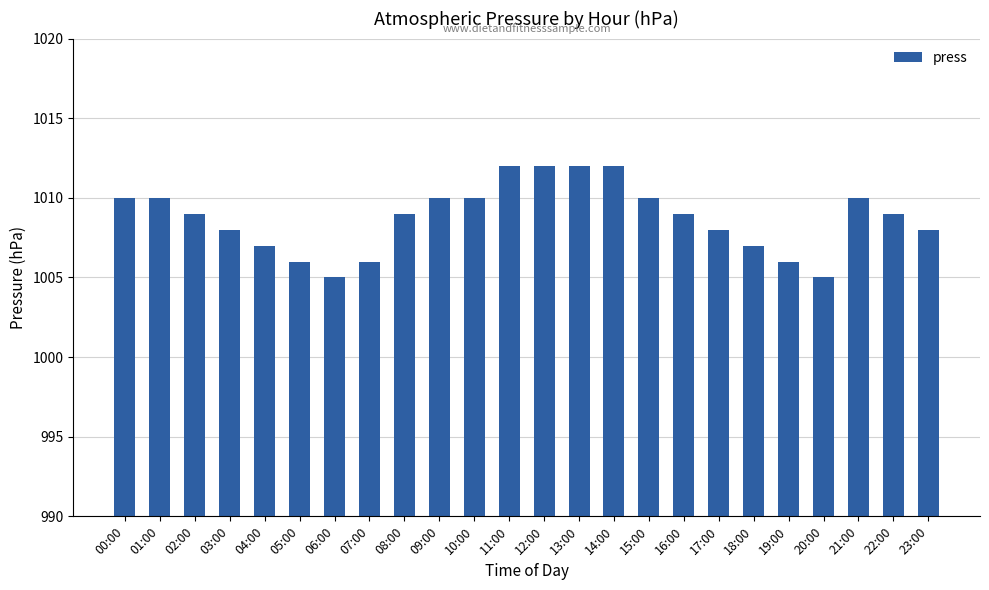

How many categories are shown in the chart?

24